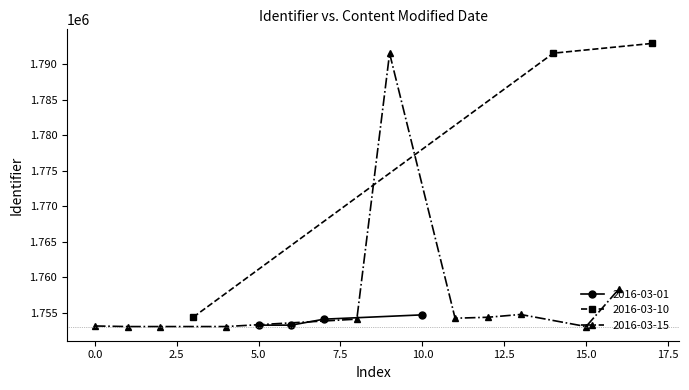

Which category has the lowest value across all series?

2016-03-15